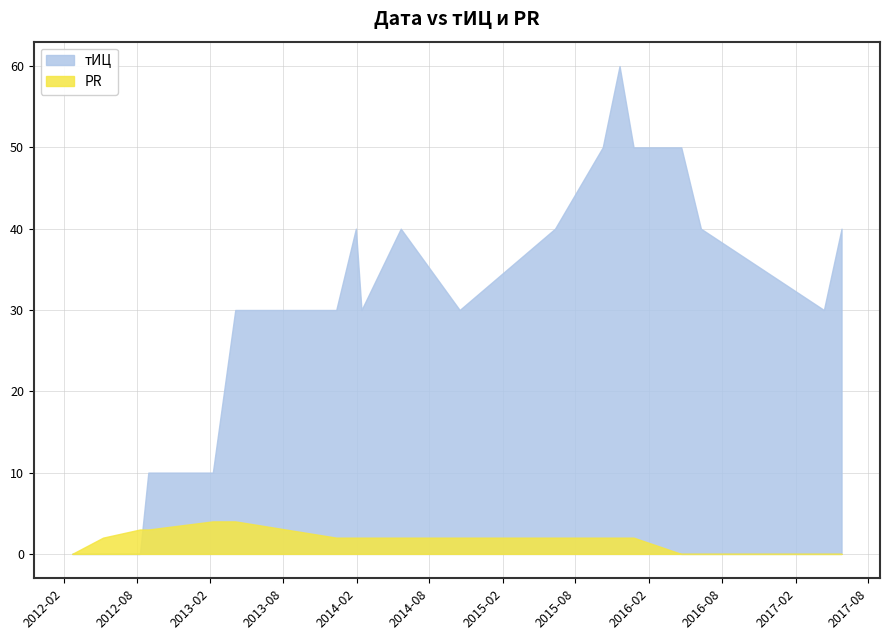

Reading left to right, what are all the values shown in this chart?

тИЦ: 0	0	0	10	10	30	30	40	30	40	30	40	50	60	50	50	40	30	40
PR: 0	2	3	3	4	4	2	2	2	2	2	2	2	2	2	0	0	0	0